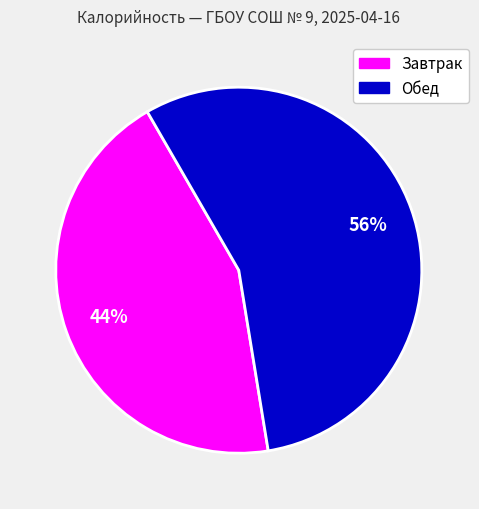

Does any single category account for the majority?

Yes